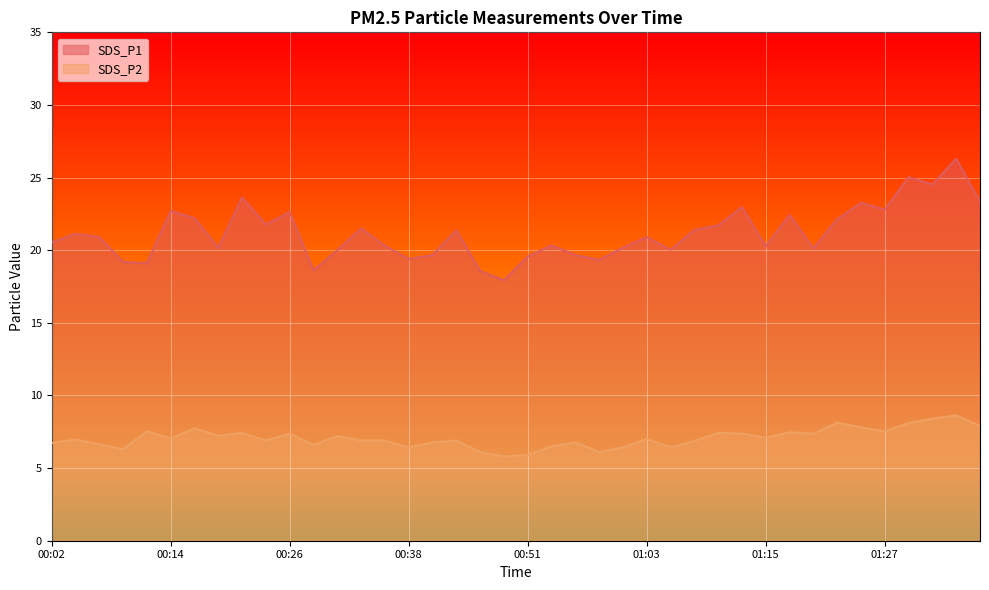

Rank the series by their average value, from highest to lowest.

SDS_P1, SDS_P2